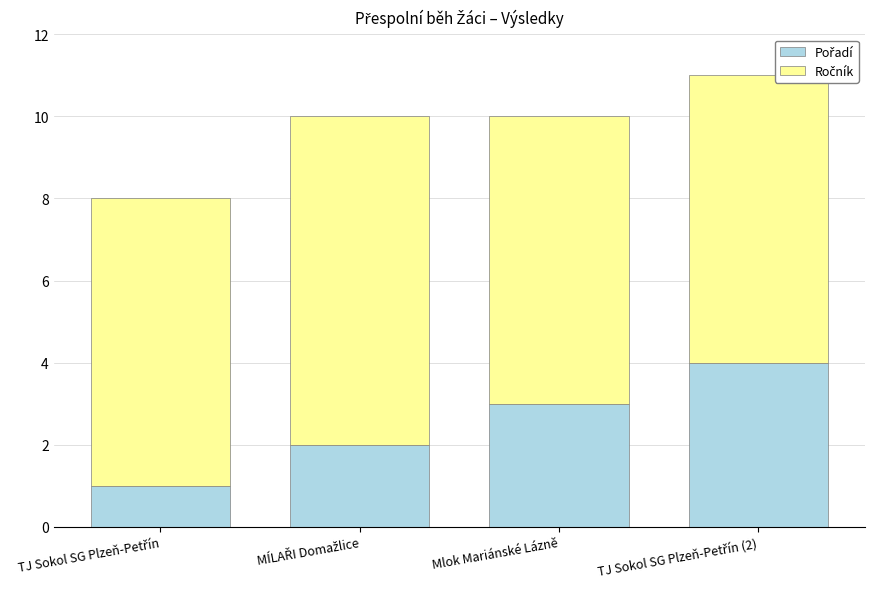

What is the value of the Pořadí bar at the 3rd from the left?

3